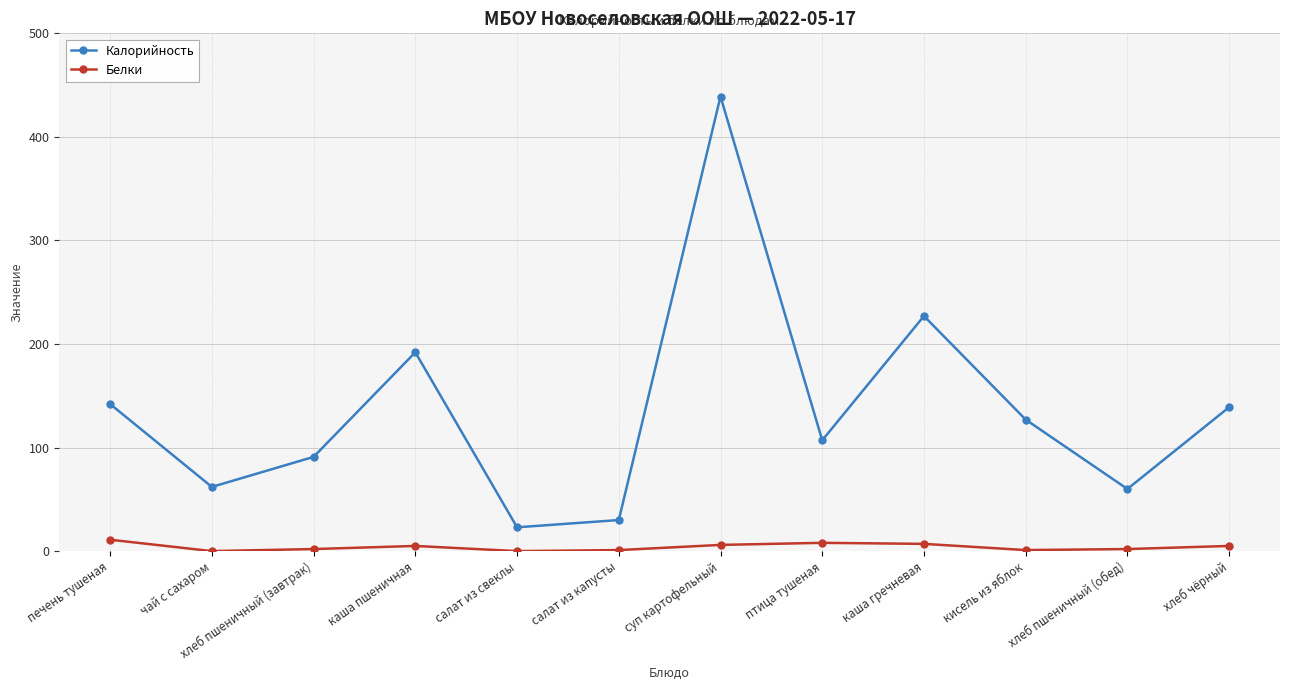

What position from the left is хлеб пшеничный (обед)?

11